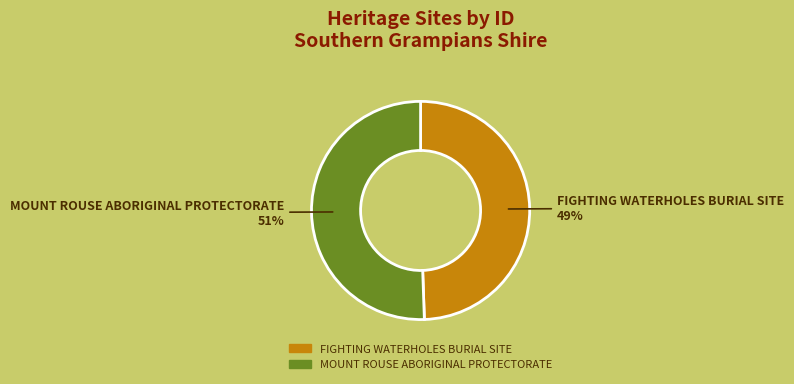

Rank the categories by value from lowest to highest.

FIGHTING WATERHOLES BURIAL SITE, MOUNT ROUSE ABORIGINAL PROTECTORATE